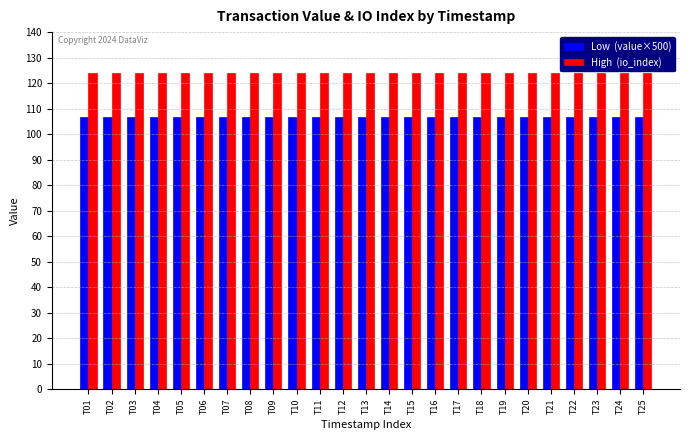

What is the difference between the highest and lowest values at T19?

17.3